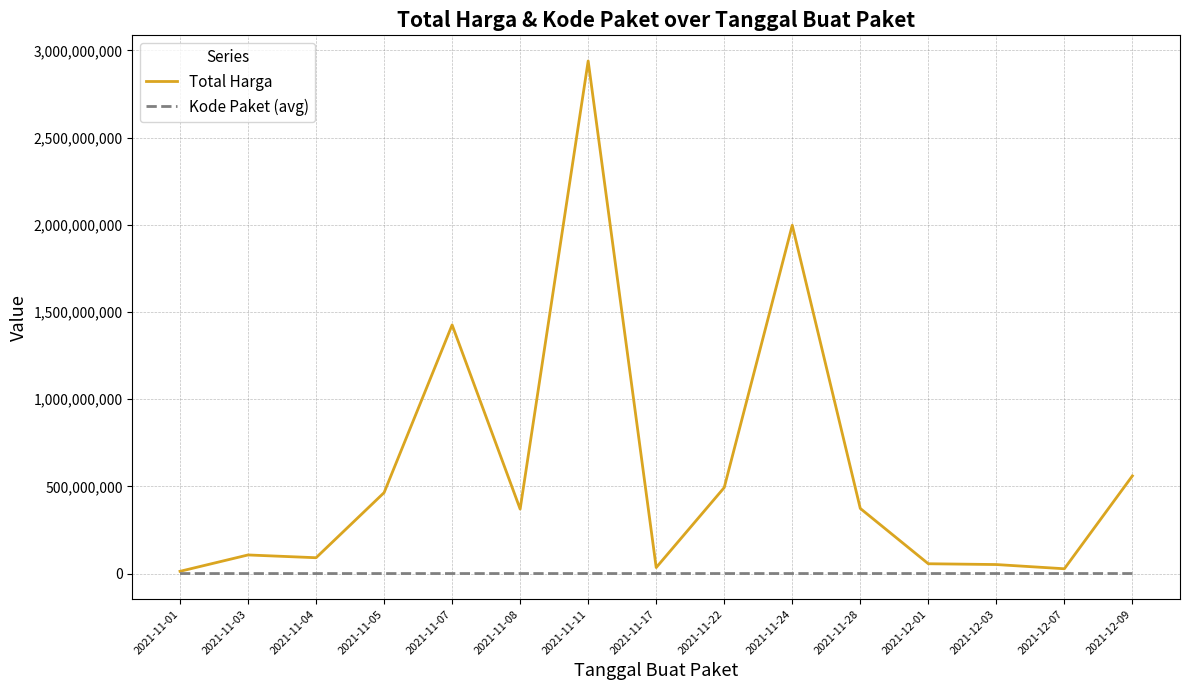

Is the value of Kode Paket (avg) at 2021-11-01 greater than the value of Total Harga at 2021-11-11?

No